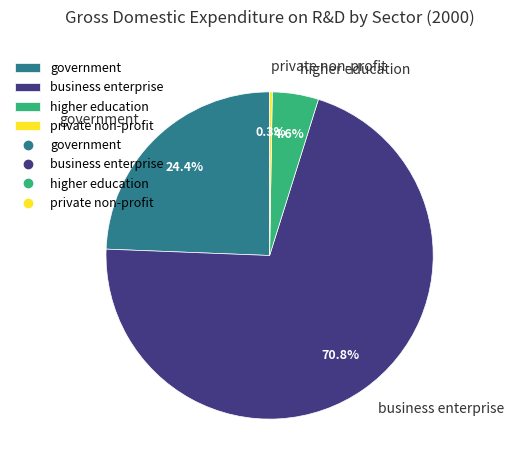

Is it true that government is 39% of the pie?

False